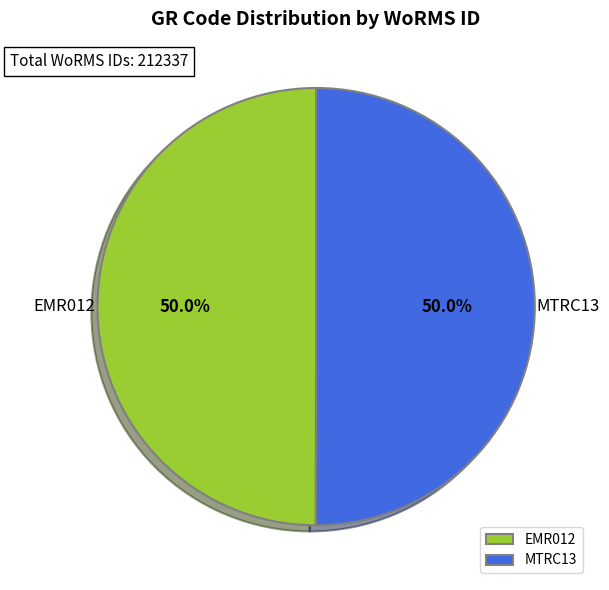

What portion of the pie excludes EMR012?

50.0%